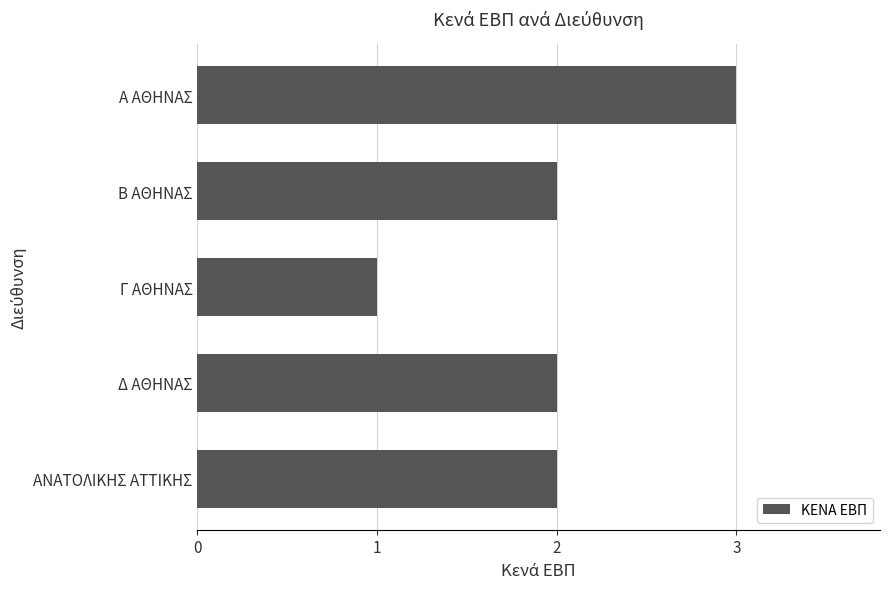

What is the sum of all values?

10